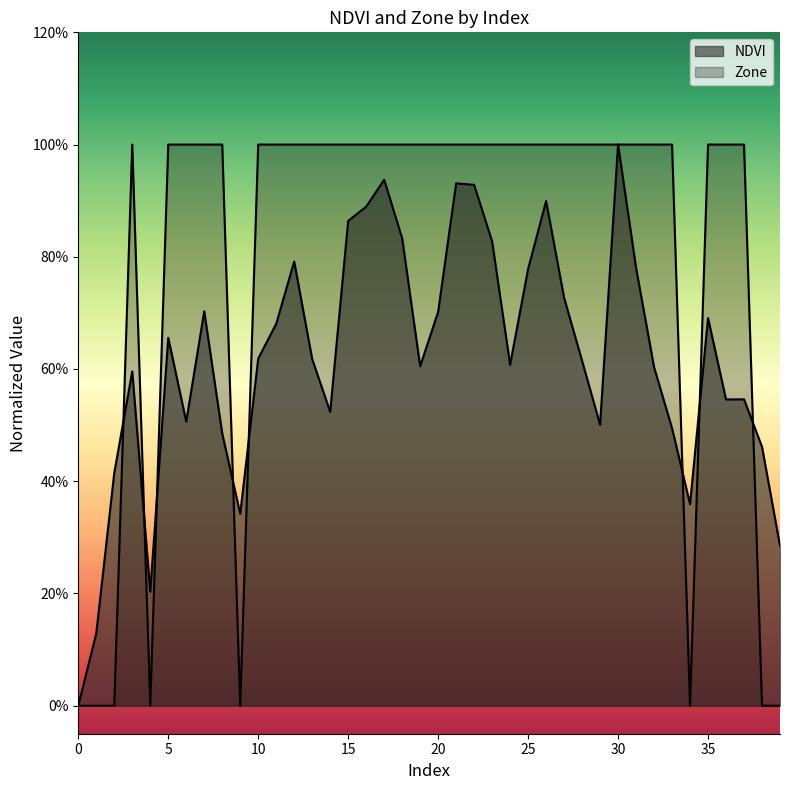

How many times do Zone and NDVI cross each other?

8